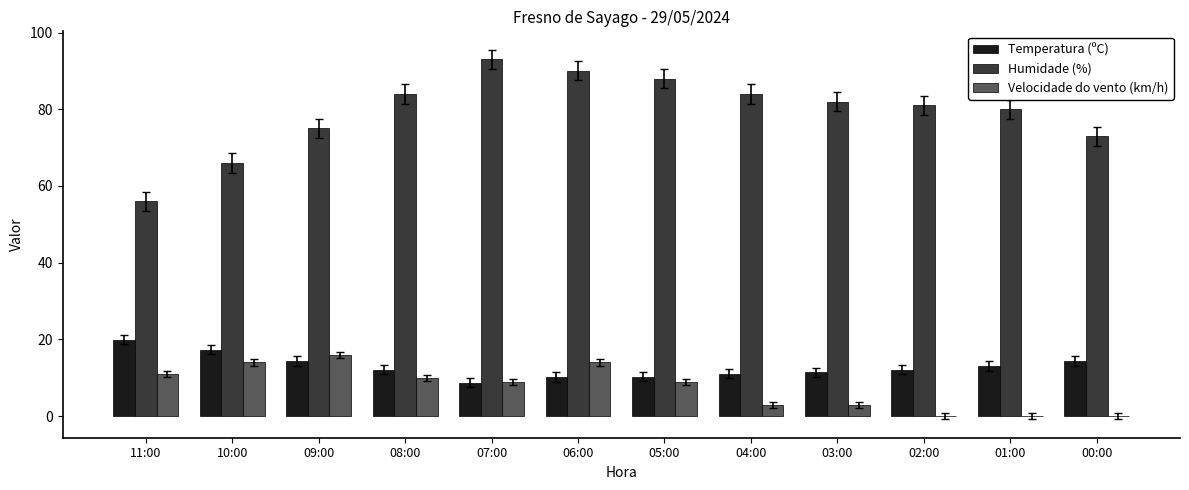

Which category has the highest value in the Humidade (%) series?

07:00